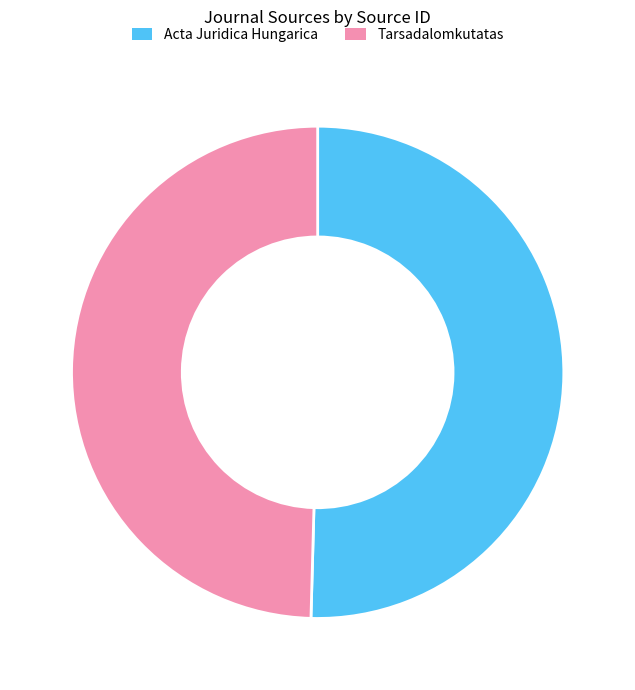

Combined, do Tarsadalomkutatas and Acta Juridica Hungarica account for over 50%?

Yes